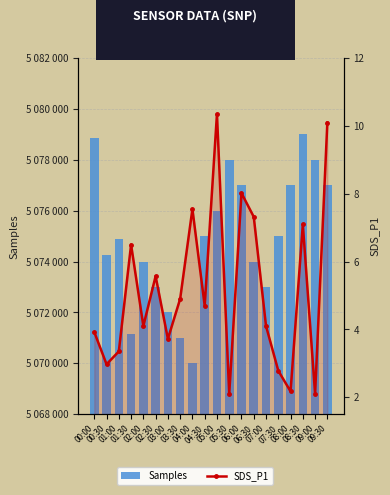

At which category does the chart reach its peak across all series?

08:30